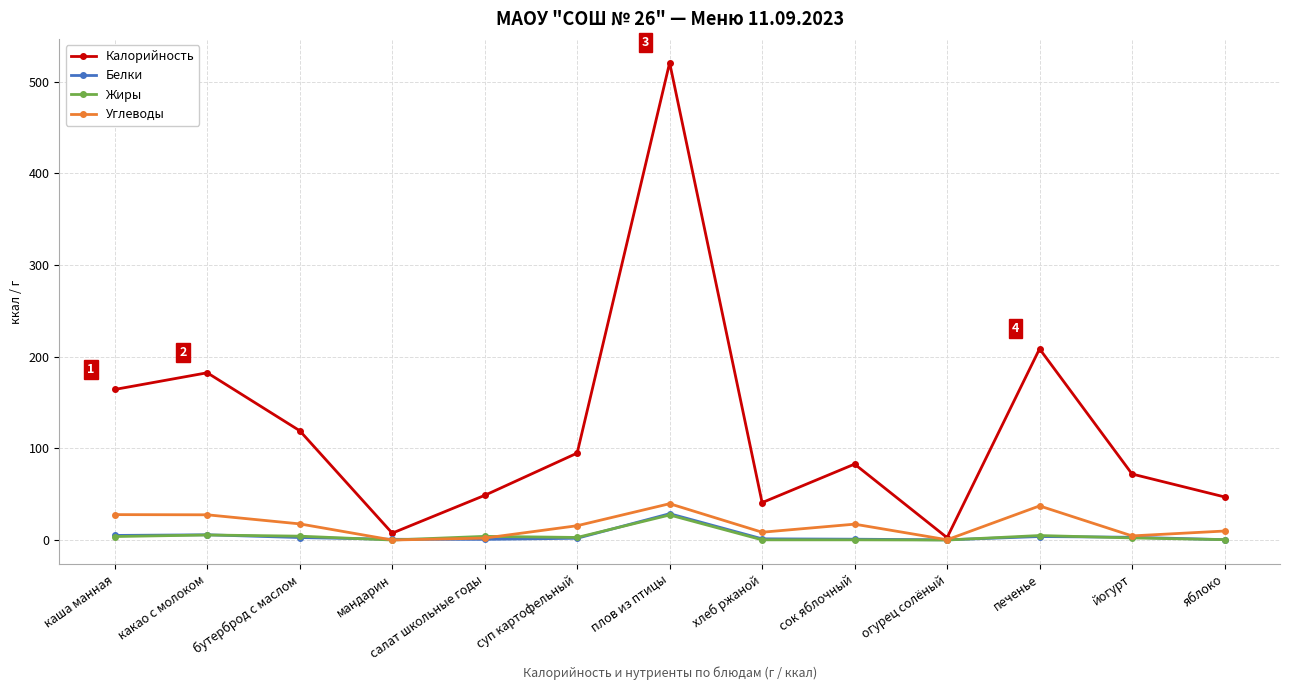

True or false: Углеводы has a value of 15.6 at суп картофельный.

True